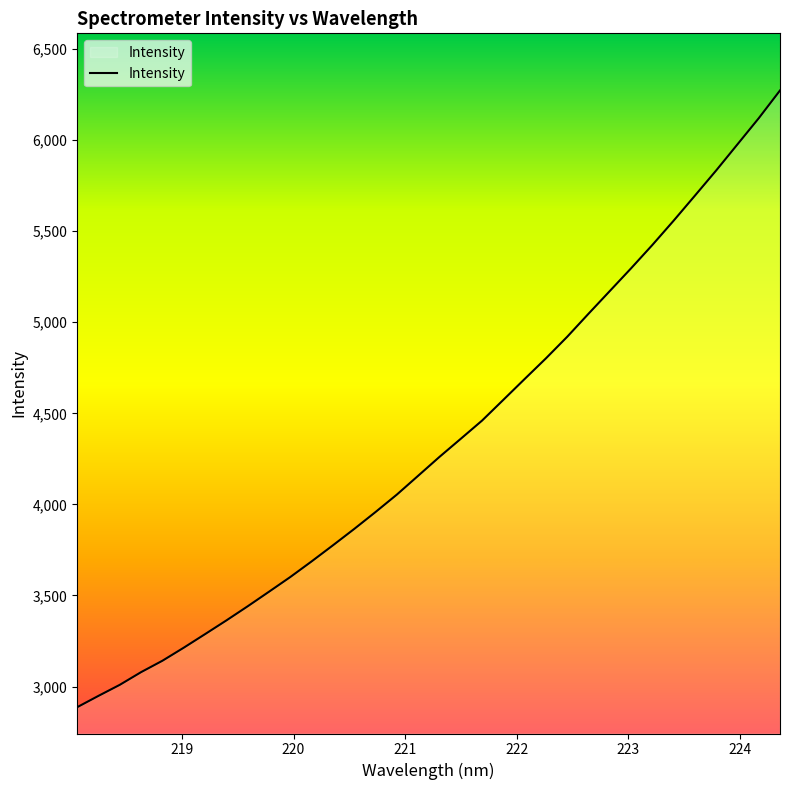

What is the minimum value shown in the chart?

2886.8